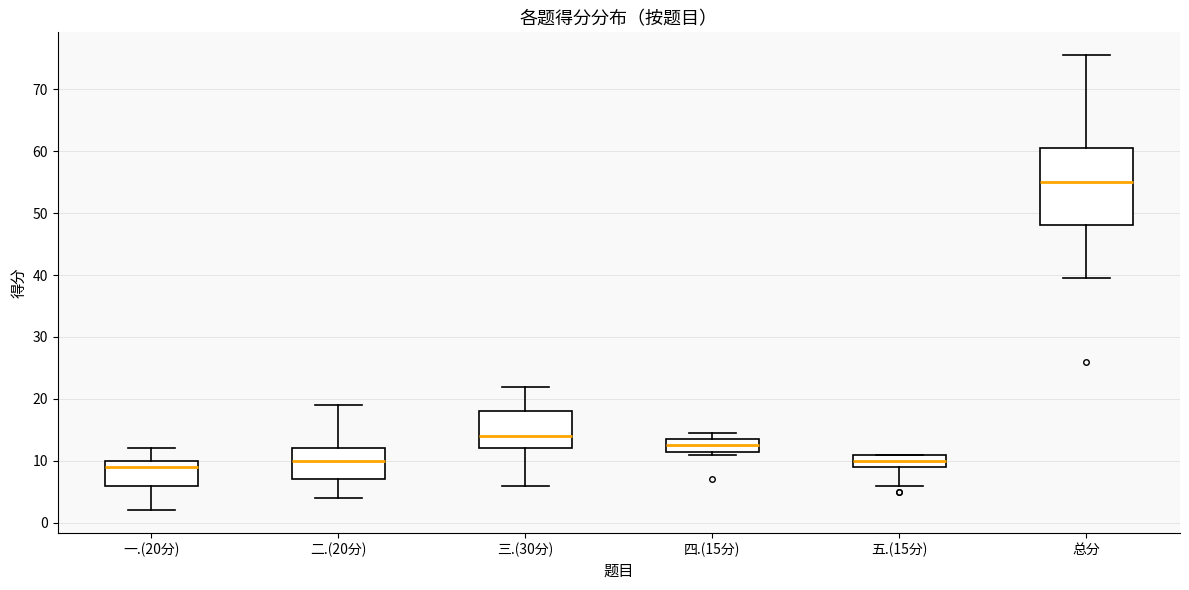

Reading left to right, read every box against the y-axis: the position of its median line, the range the box covers, and the ends of its whiskers. The values are not printed on the chart, so give them approximately, as read against the axis.

一.(20分): median 9, box 6 to 10, whiskers 2 to 12
二.(20分): median 10, box 7 to 12, whiskers 4 to 19
三.(30分): median 14, box 12 to 18, whiskers 6 to 22
四.(15分): median 13, box 12 to 14, whiskers 11 to 15
五.(15分): median 10, box 9 to 11, whiskers 6 to 11
总分: median 55, box 48 to 61, whiskers 40 to 76